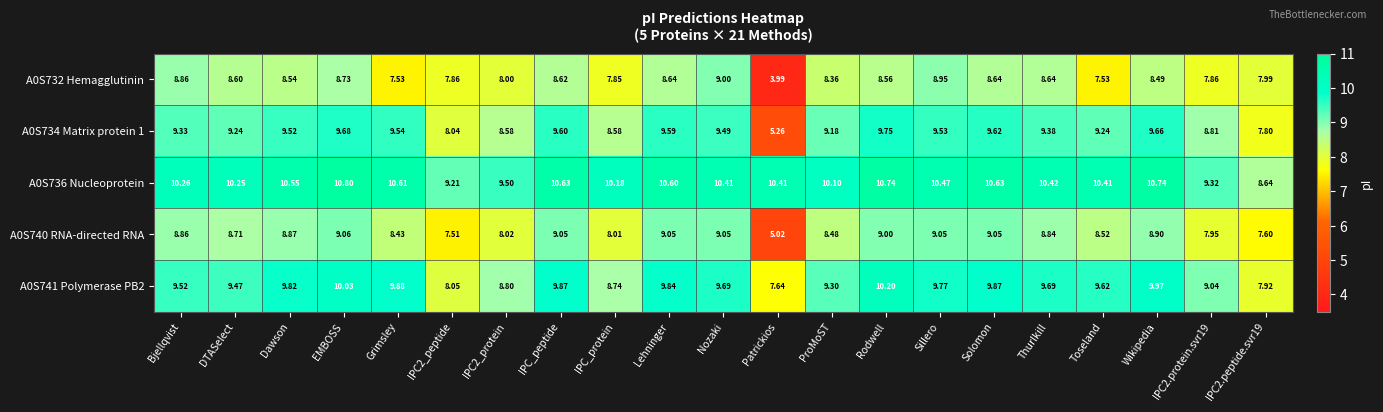

Which label corresponds to the largest value in the chart?

EMBOSS